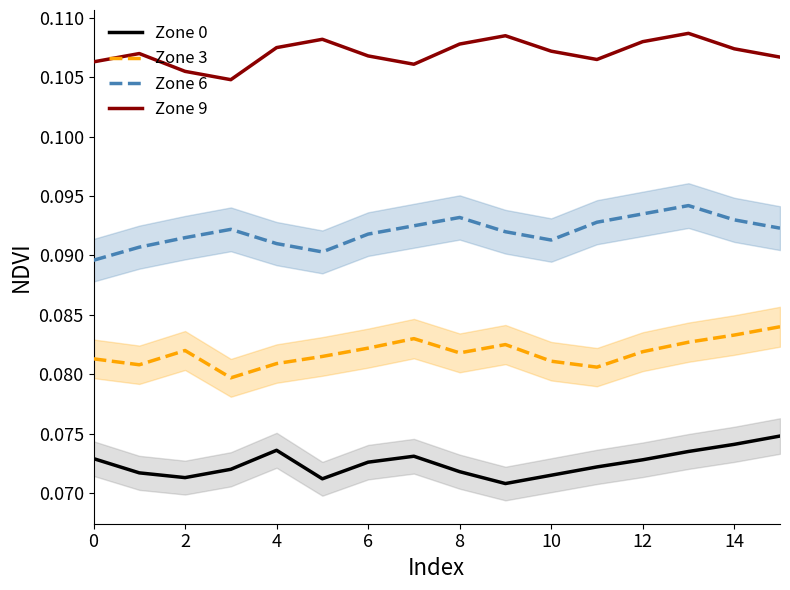

Is the value of Zone 0 at 12 greater than the value of Zone 9 at 10?

No